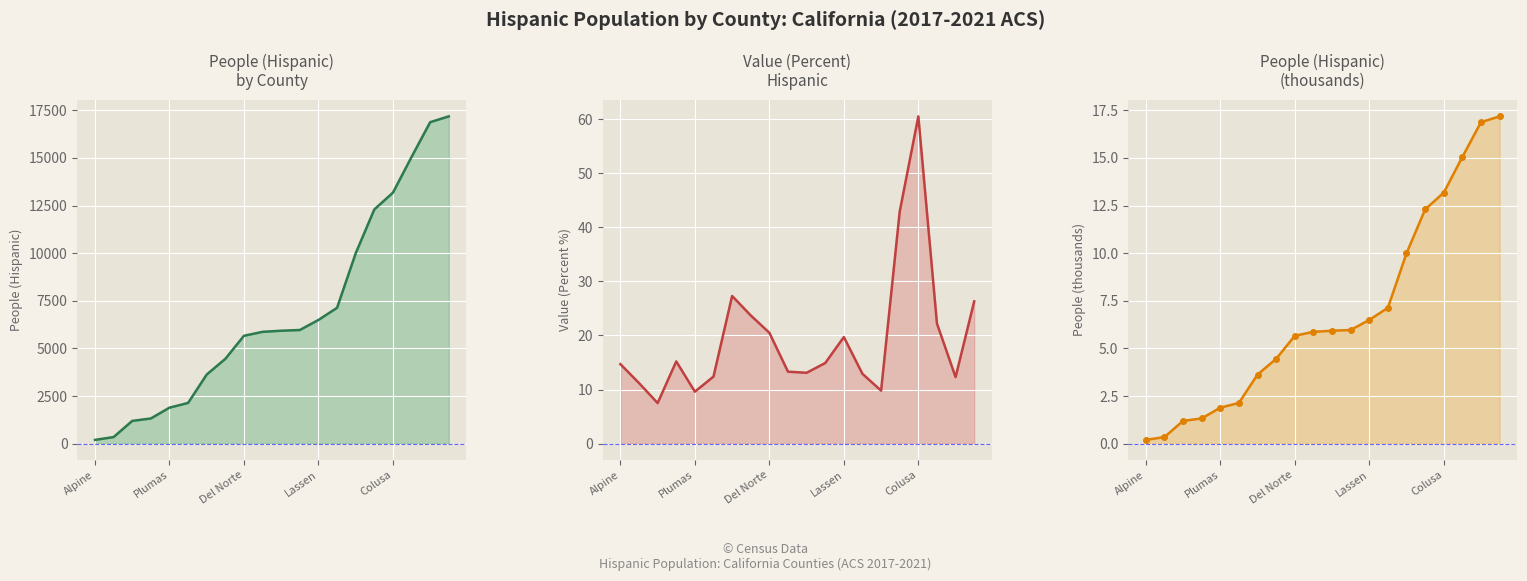

True or false: People (Hispanic) has more than 0 points higher than both neighbors.

False